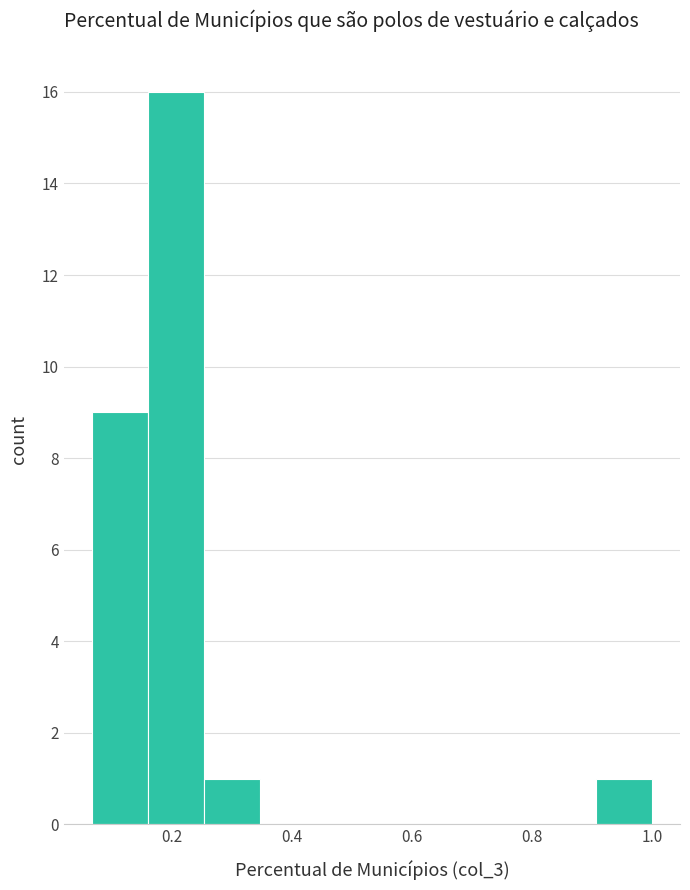

How tall is the bar that spans 0.06 to 0.16 on the x-axis? Neither the bar edges nor the heights are printed on the chart, so give them approximately, as read against the axes.

9